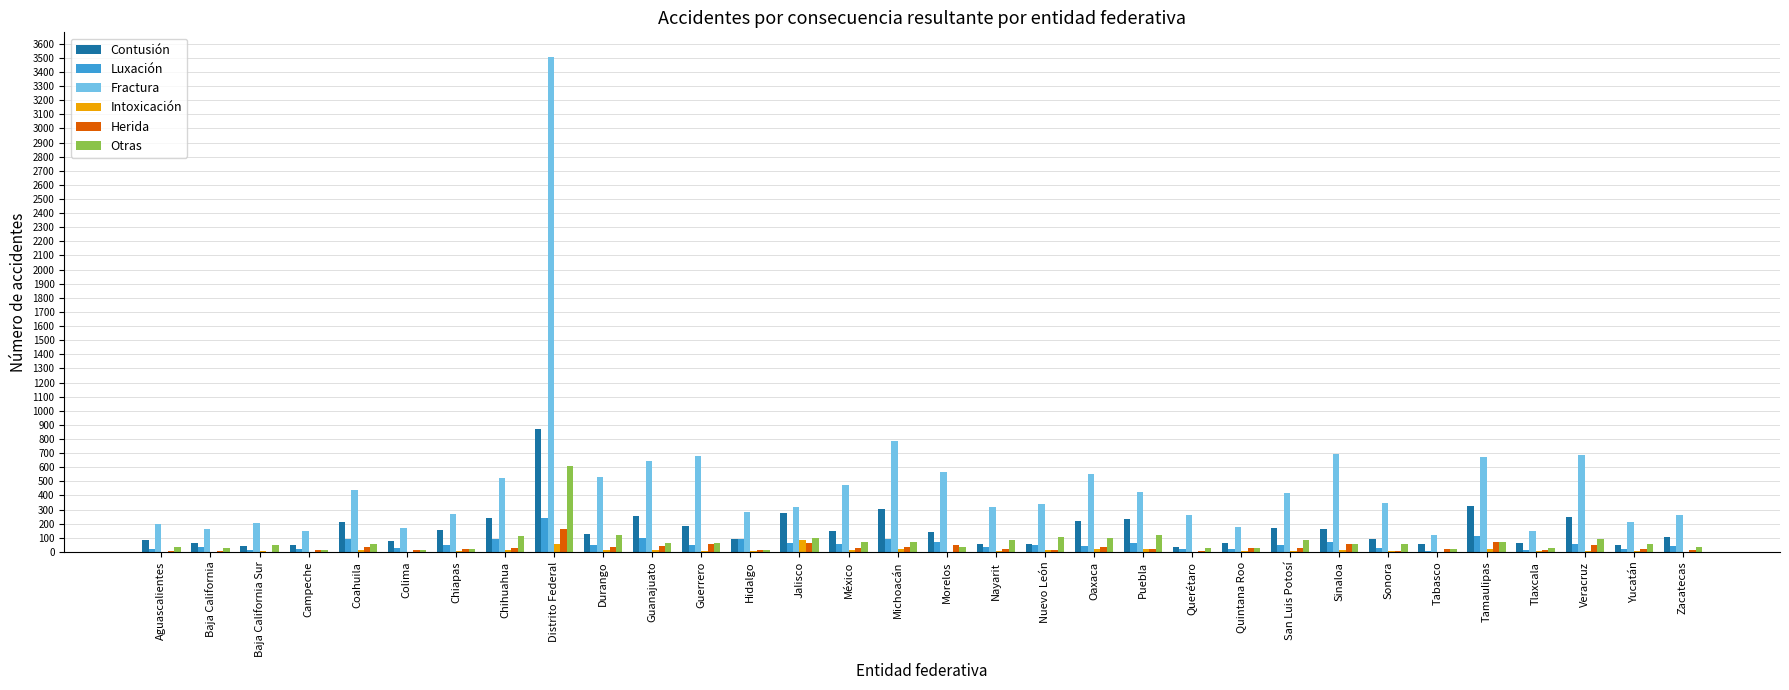

How many series are shown in this chart?

6